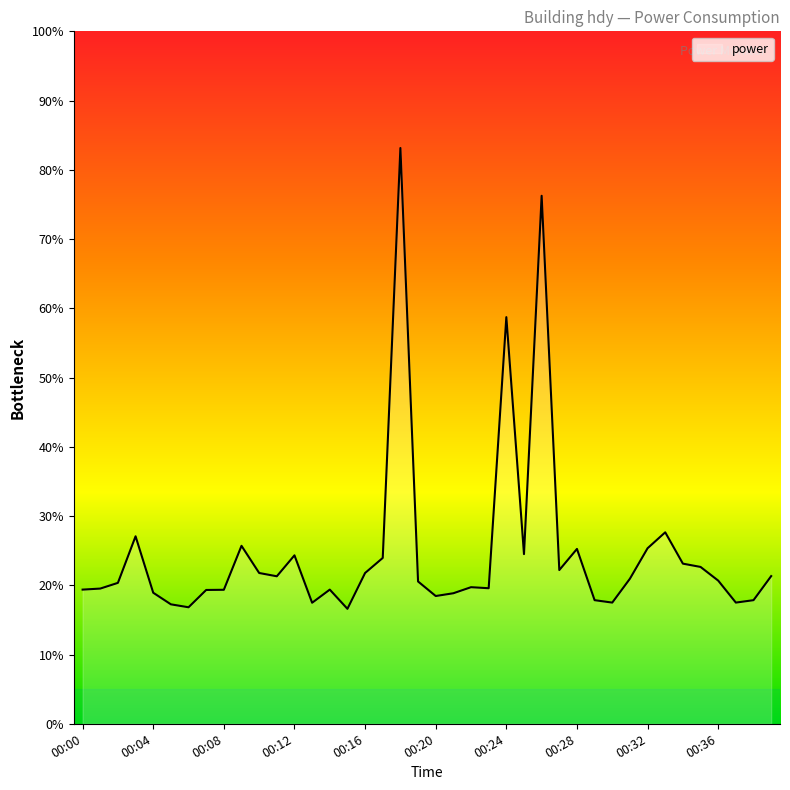

What is the greatest value displayed?

83.2